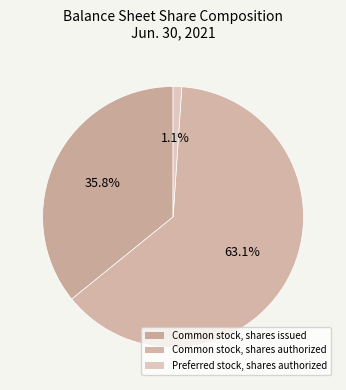

True or false: Common stock, shares issued accounts for 36% of the total.

True